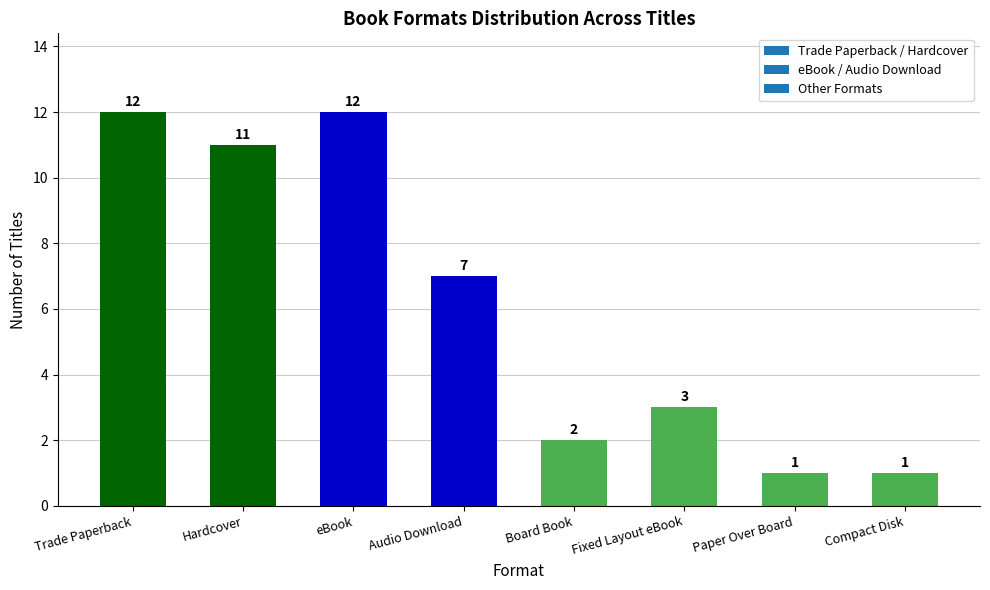

How many values are below 7?

4